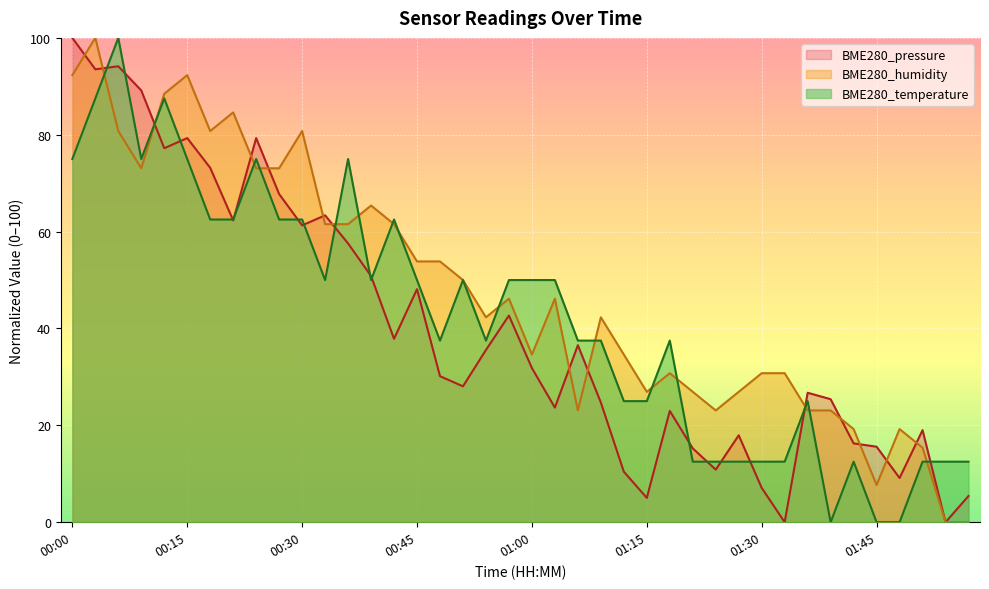

How many times do BME280_humidity and BME280_pressure cross each other?

14